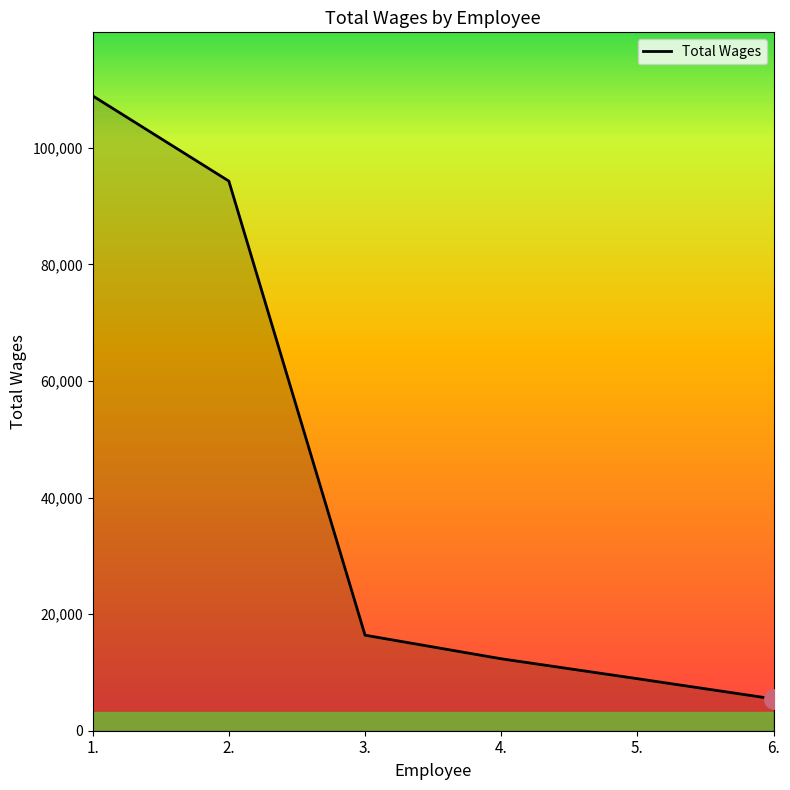

At which category does the chart reach its minimum across all series?

6.